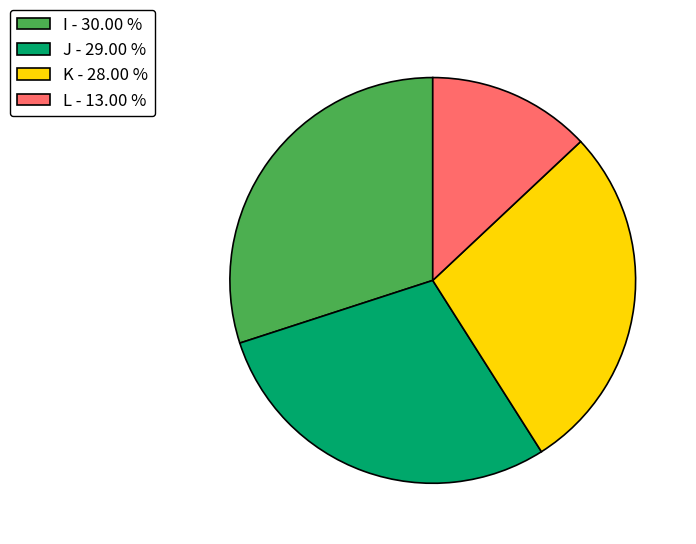

The I slice represents 38% of the pie. True or false?

False